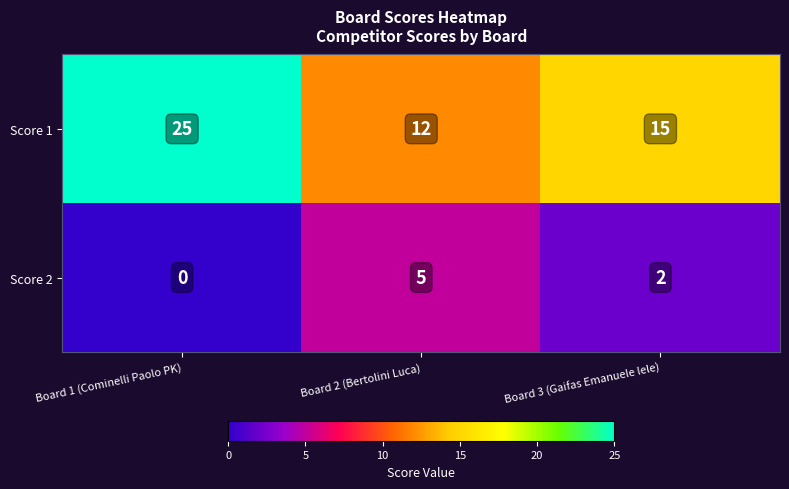

Count the number of categories in the chart.

3